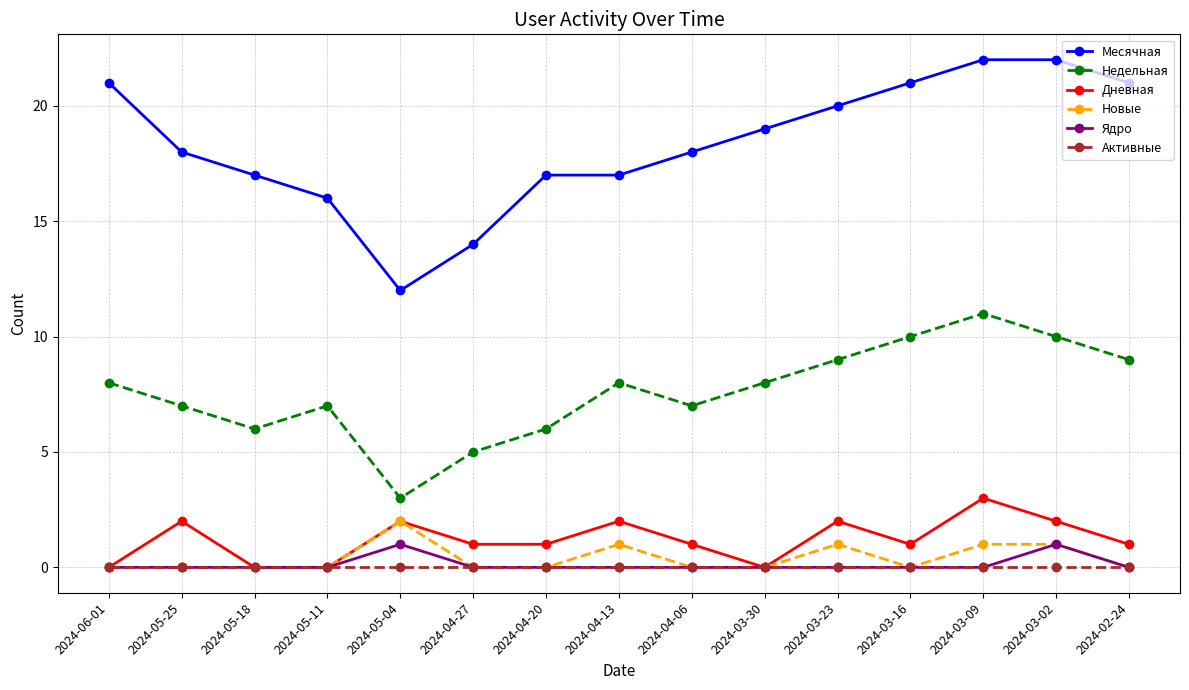

What position from the right is 2024-04-06?

7